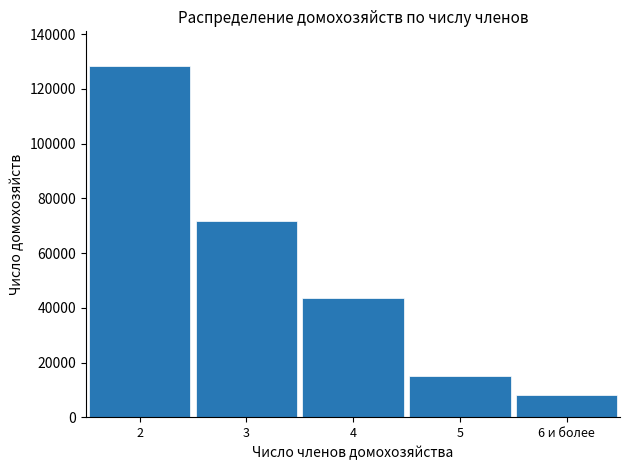

Reading right to left, extract all data points from this chart.

6 и более=8147	5=15060	4=43699	3=71793	2=128218